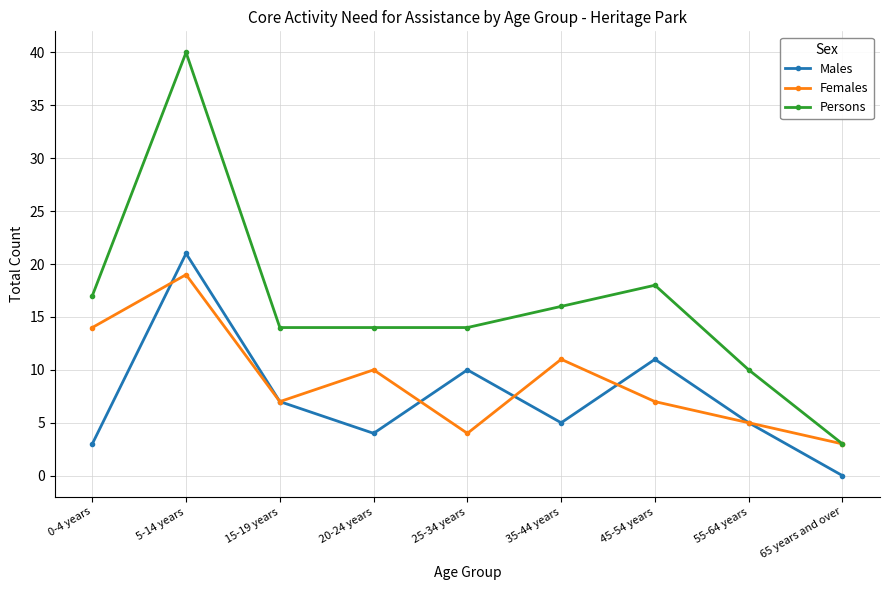

What is the total value across all series at 35-44 years?

32